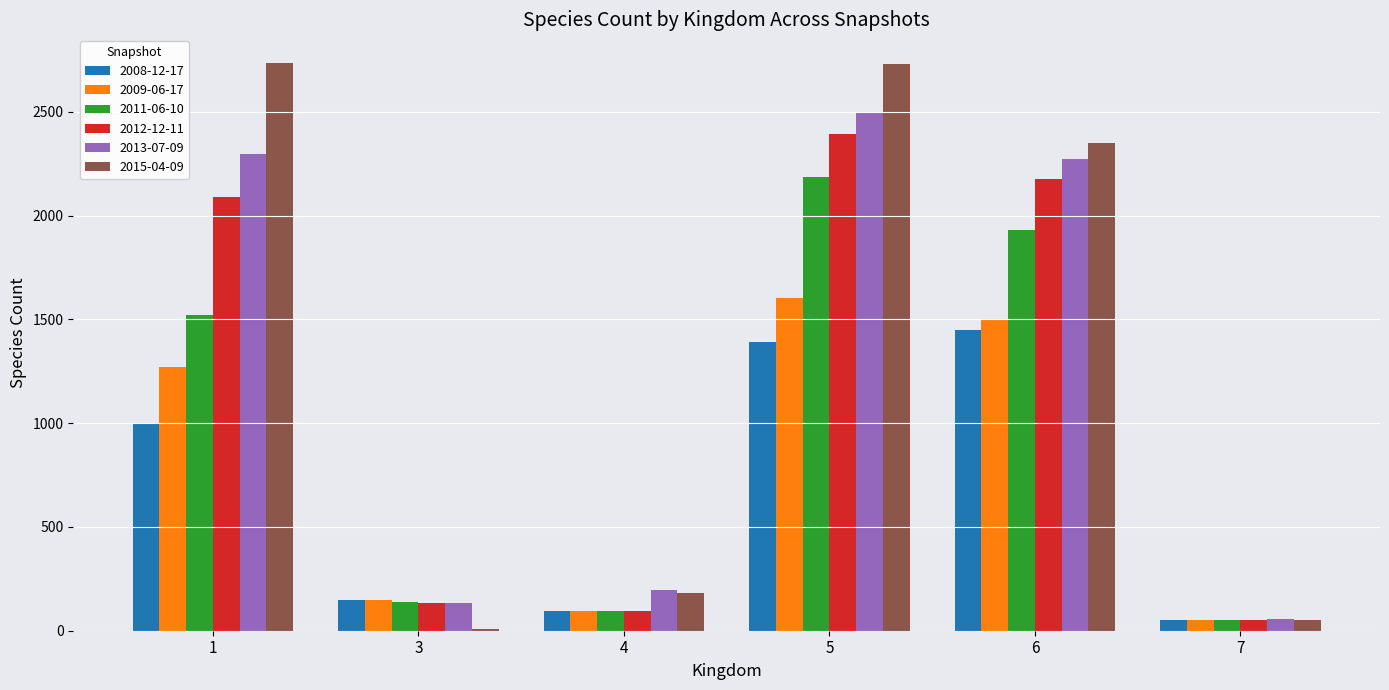

How many groups of bars are there?

6